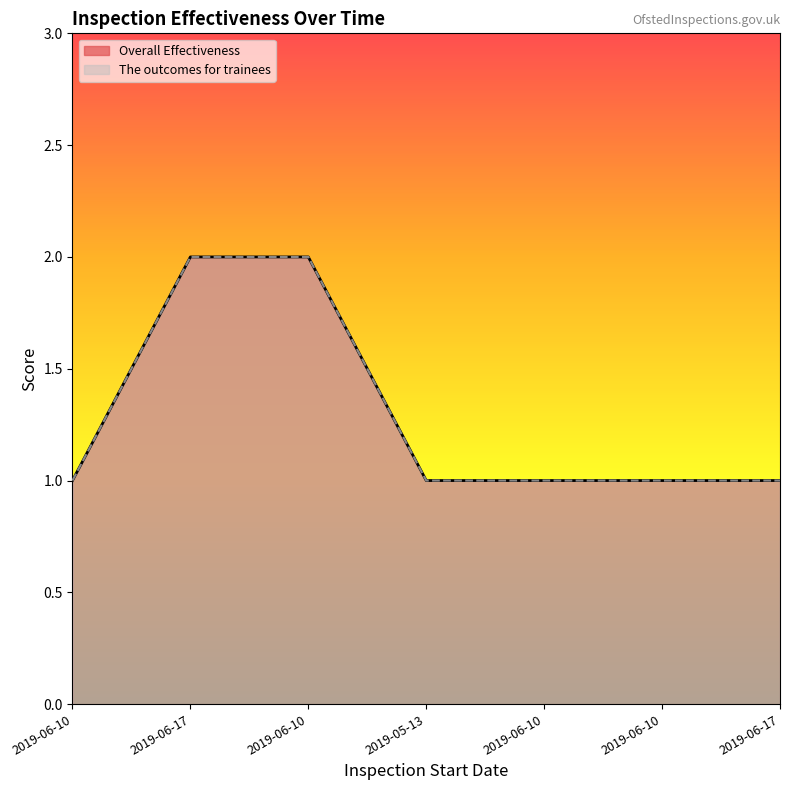

What is the total value across all series at 2019-06-17?

4